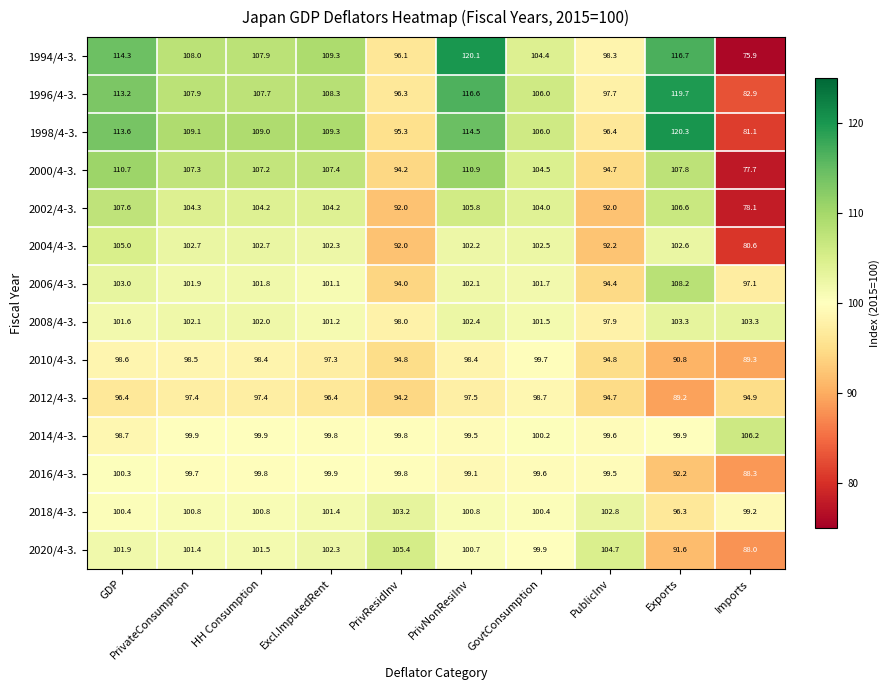

How many distinct data groups are displayed?

14